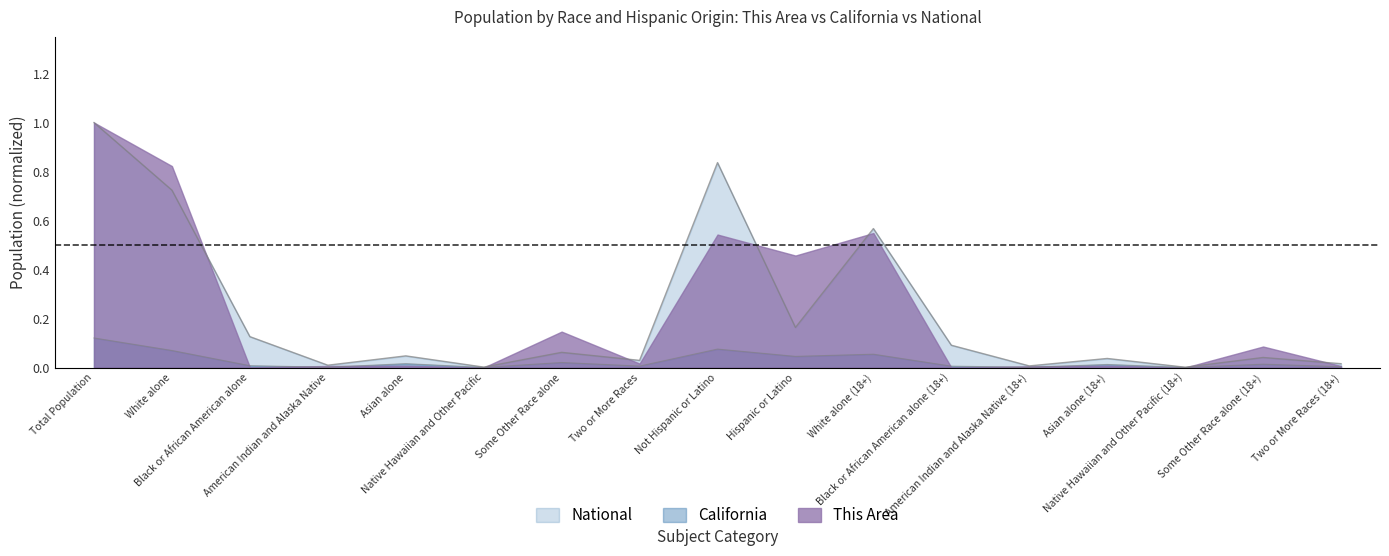

Which series has the widest spread of values?

This Area